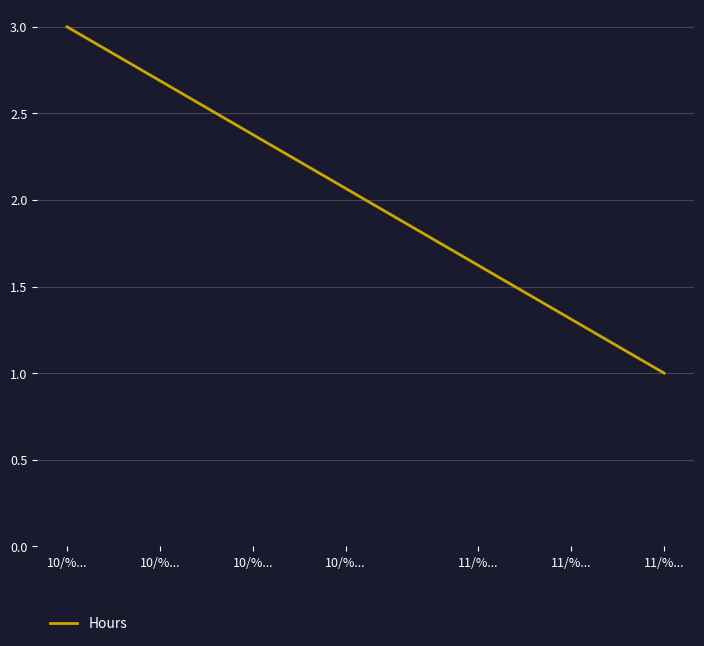

At which category does the chart reach its peak across all series?

10/%...